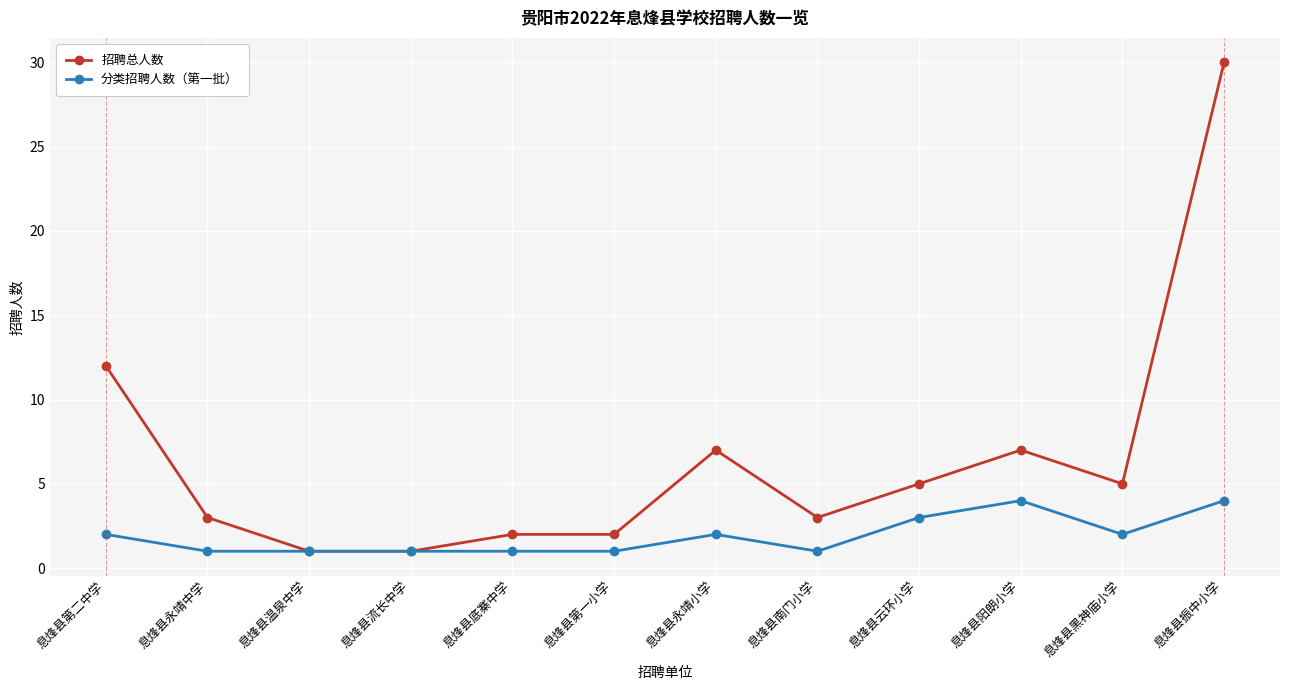

True or false: 招聘总人数 has more than 1 points higher than both neighbors.

True